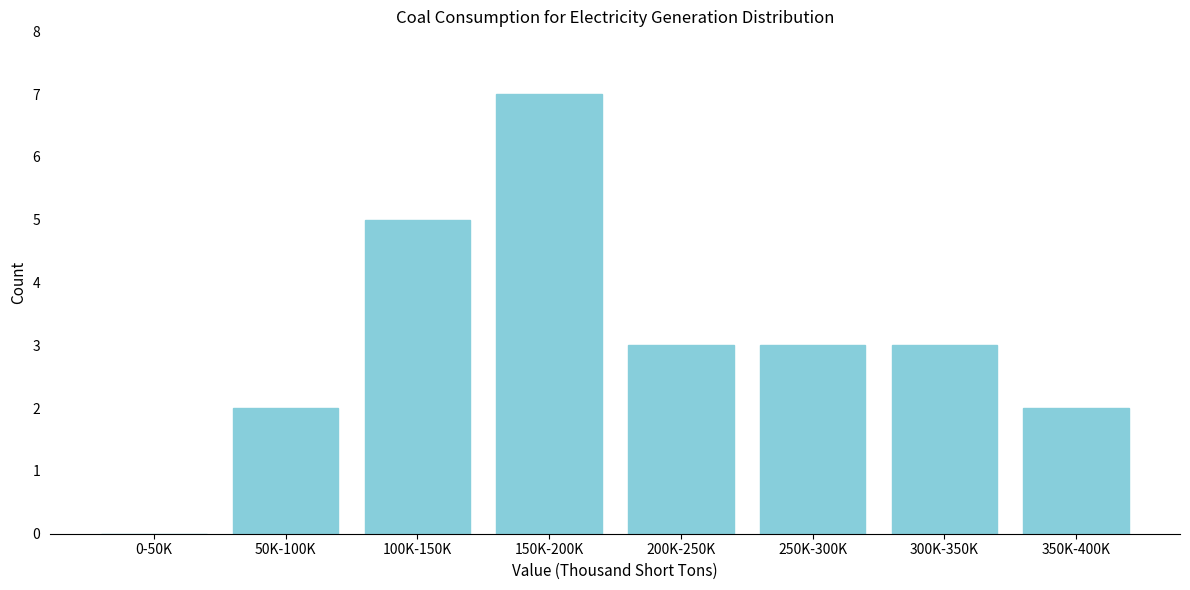

Reading right to left, list all the values displayed in this chart.

350K-400K=2	300K-350K=3	250K-300K=3	200K-250K=3	150K-200K=7	100K-150K=5	50K-100K=2	0-50K=0